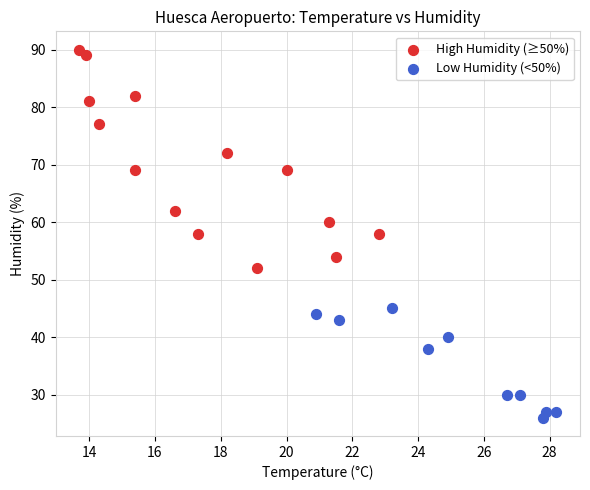

Which series reaches the maximum Y coordinate?

High Humidity (≥50%)